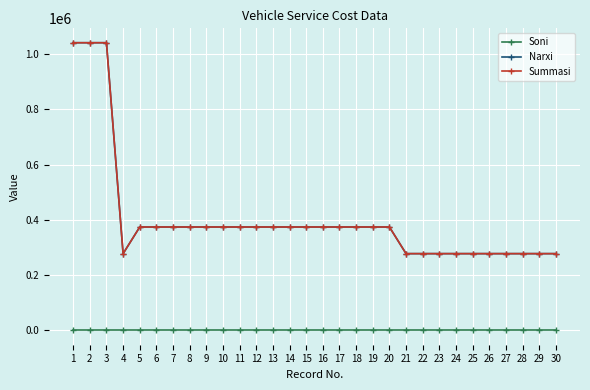

What is the maximum value for Soni?

1.0